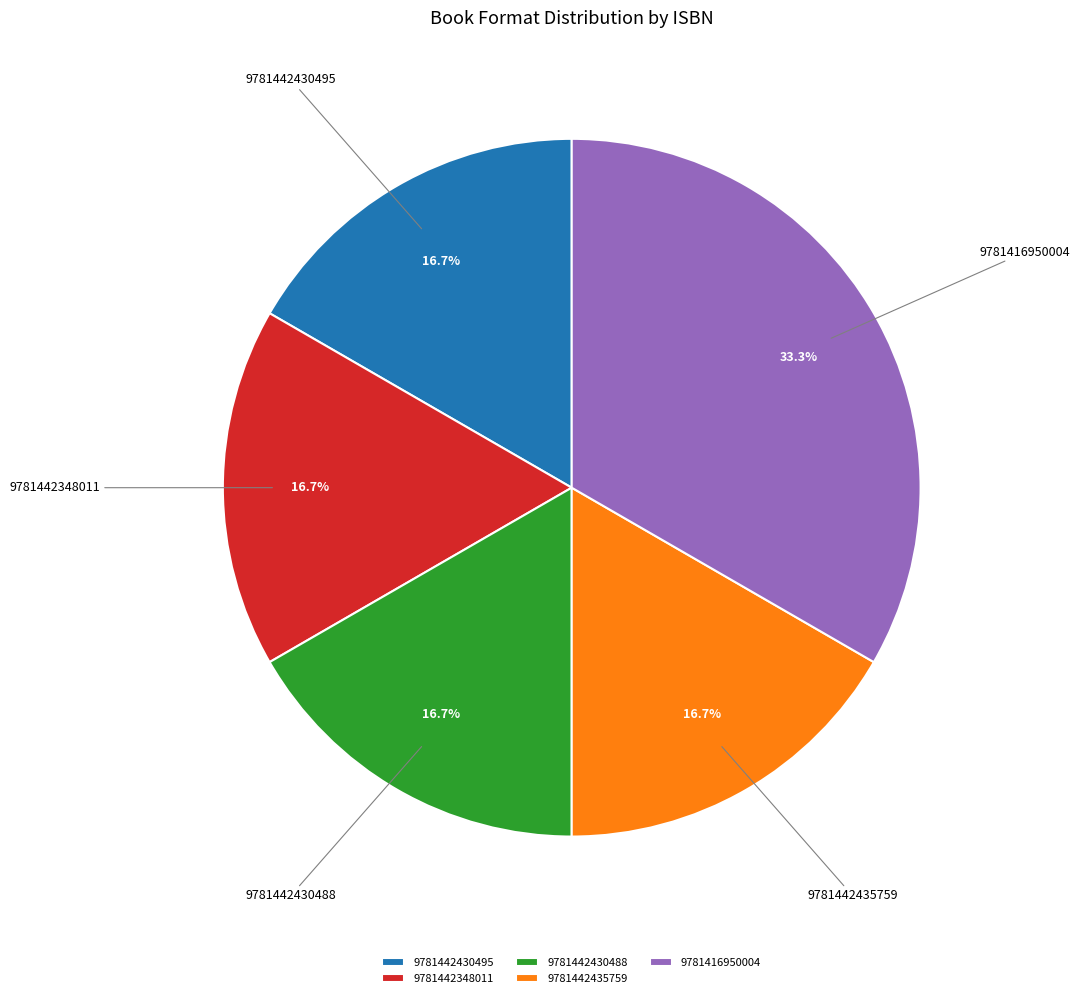

Is it true that 9781442435759 is 17% of the pie?

True